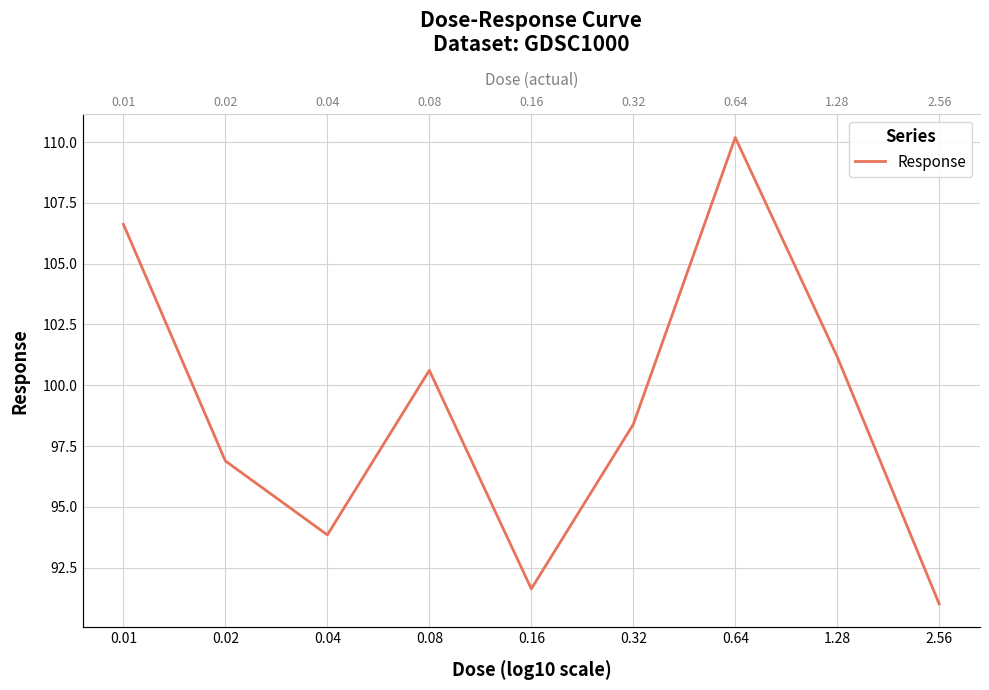

Which label corresponds to the largest value in the chart?

0.64